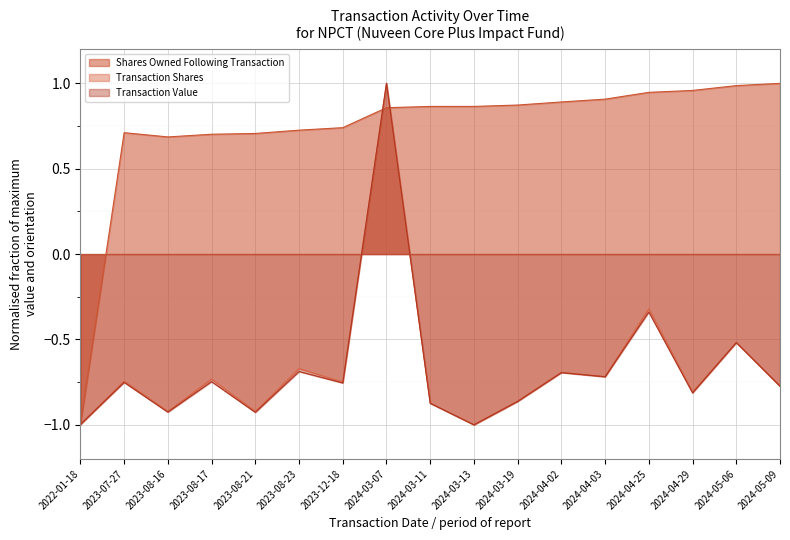

What value does the Transaction Value series have at 2023-08-17?

-0.7